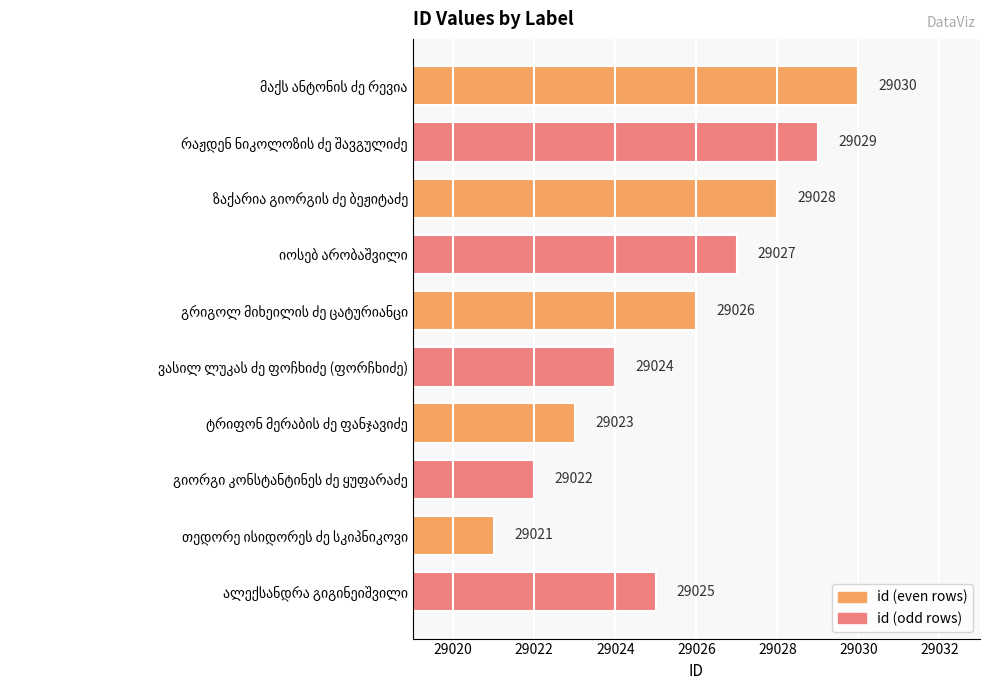

Count the values in the range 29023 to 29028.

6